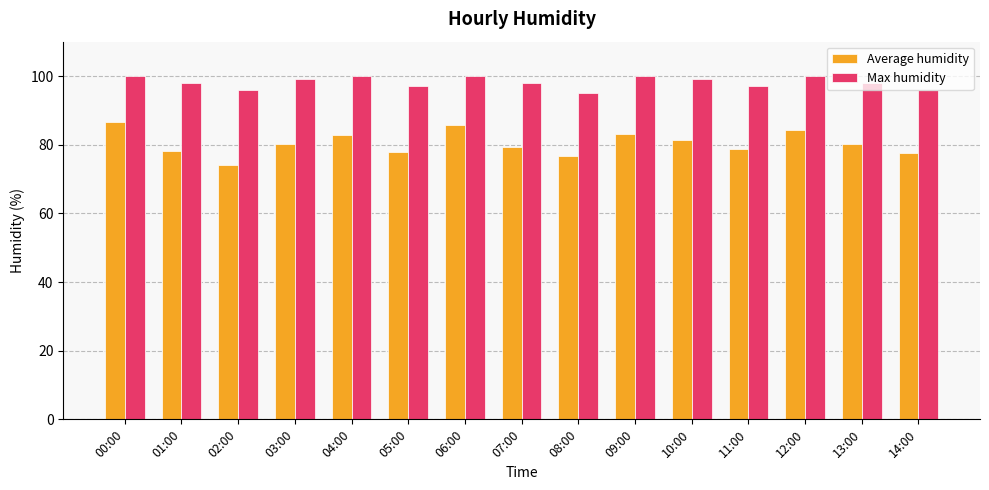

What is the difference between the highest and lowest values at 07:00?

18.6